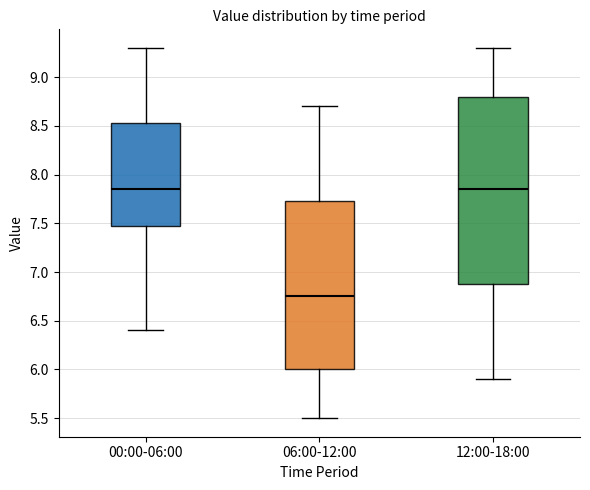

Where is the lower edge of the box for 00:00-06:00 on the y-axis? The values are not printed on the chart, so give them approximately, as read against the axis.

7.50